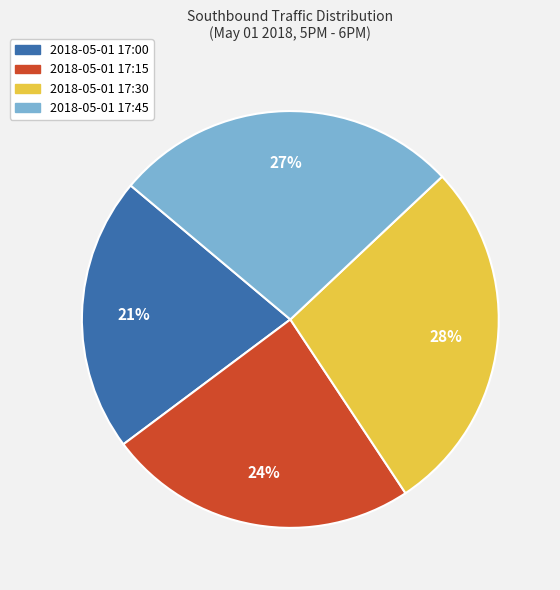

True or false: 2018-05-01 17:30 accounts for 28% of the total.

True